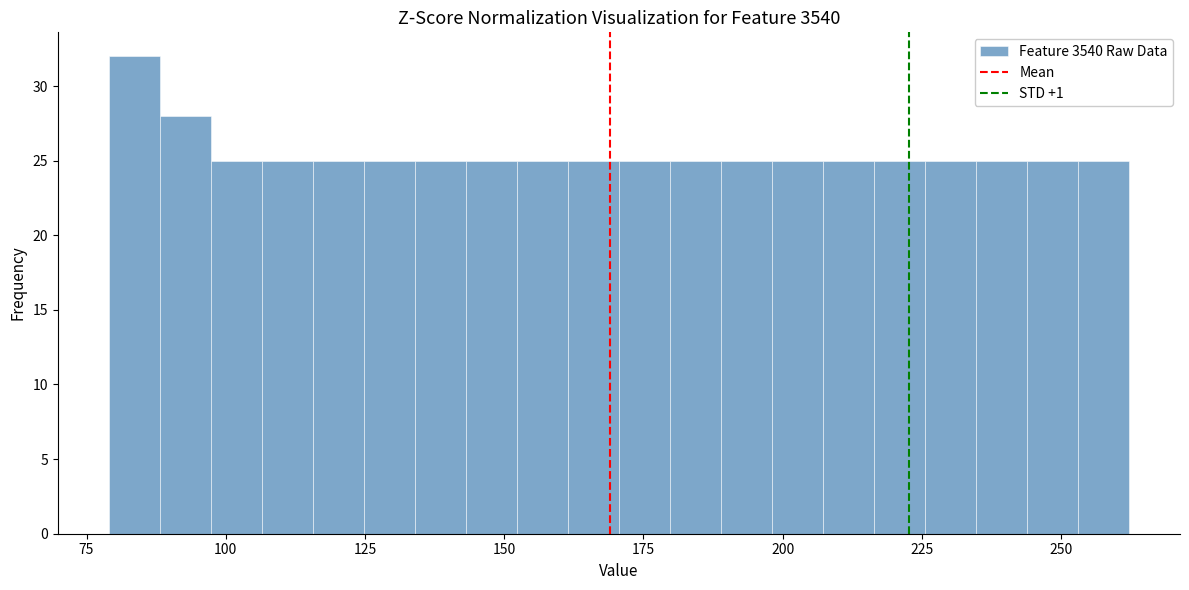

Around what value on the x-axis is the tallest bar? Give the approximate position of its centre, as read against the axis.

85